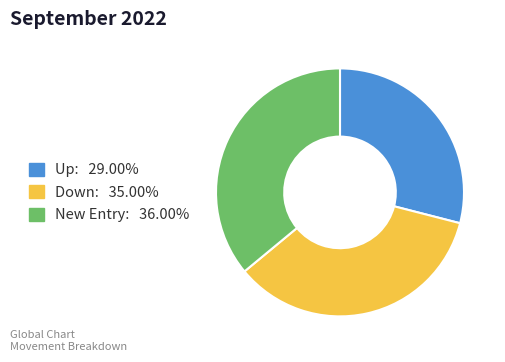

Count the number of slices in the pie.

3